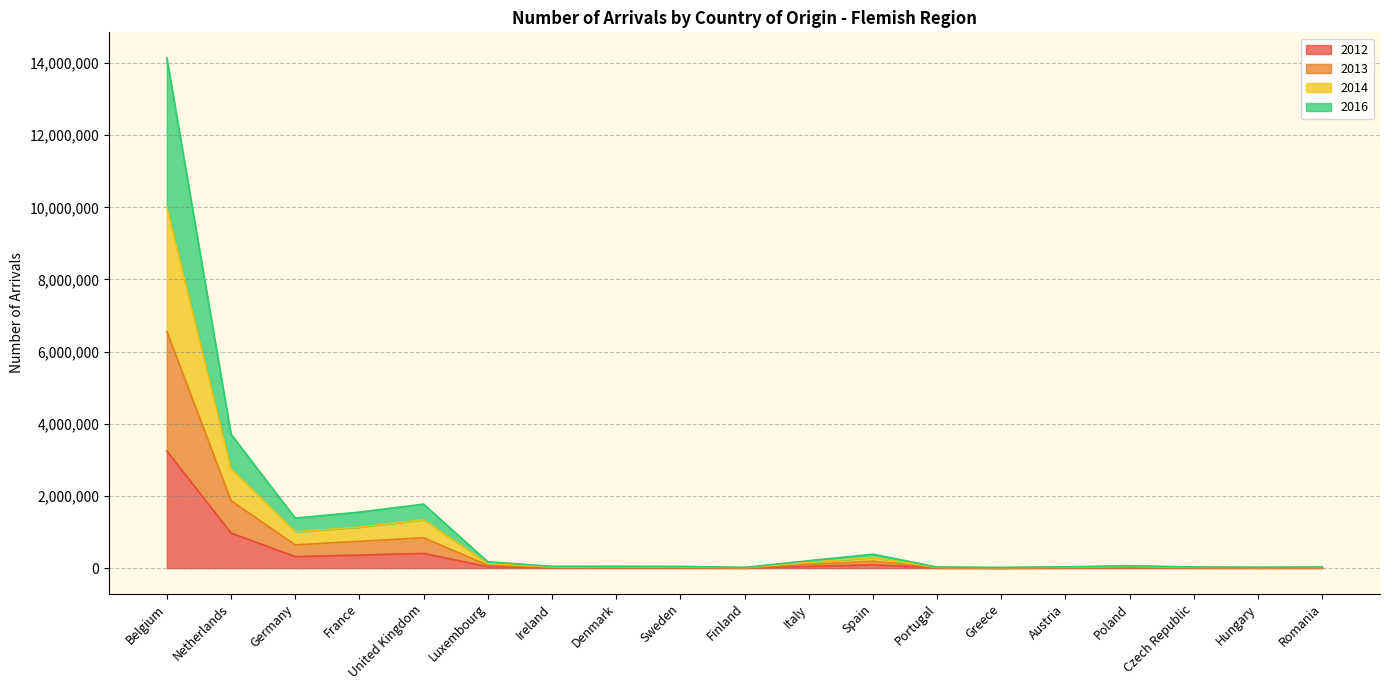

At which category is the sum across all series the highest?

Belgium